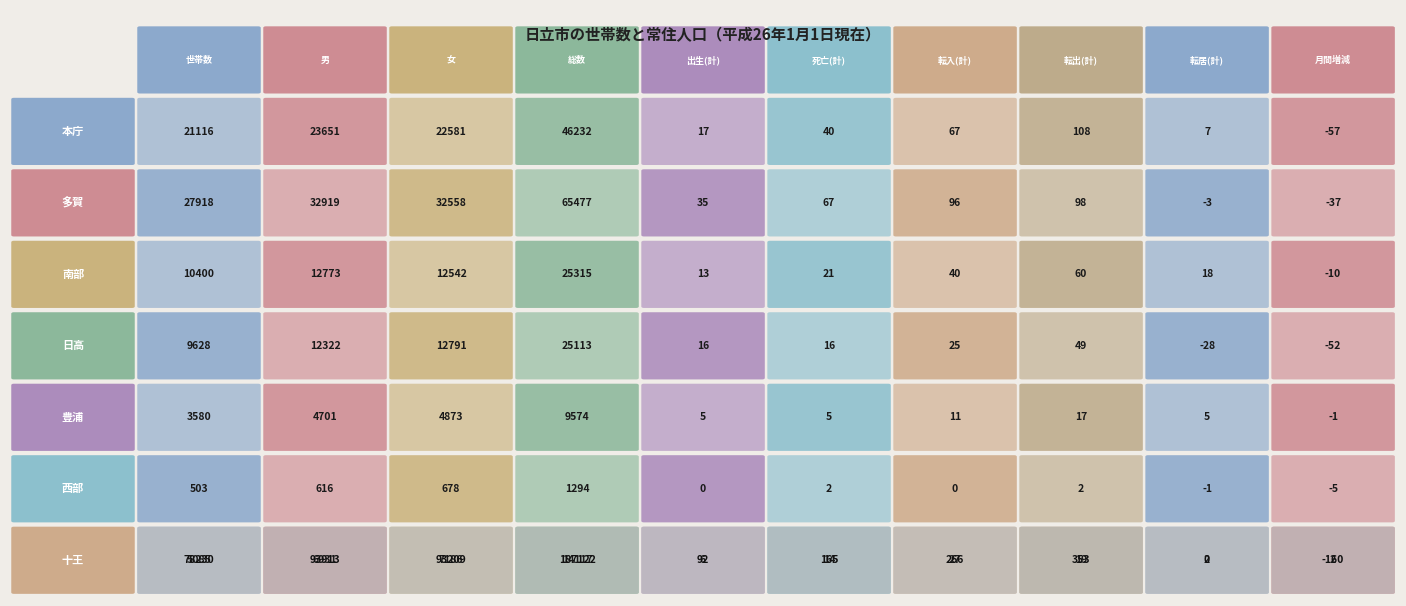

Between 0 and 8, which series saw the biggest shift?

多賀